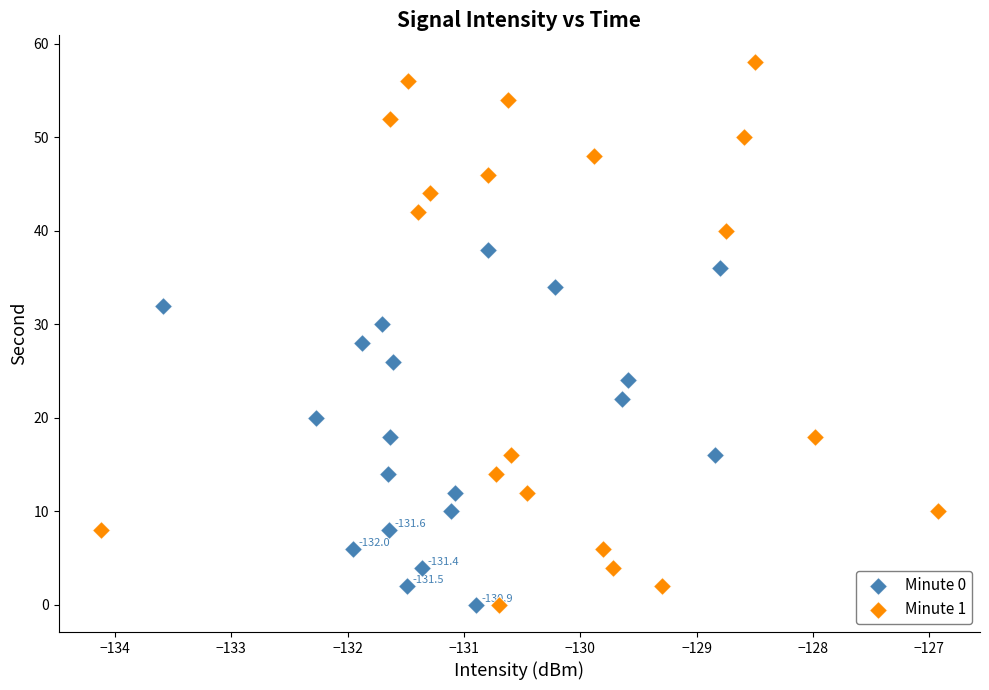

Which series has the widest spread of Y values?

Minute 1